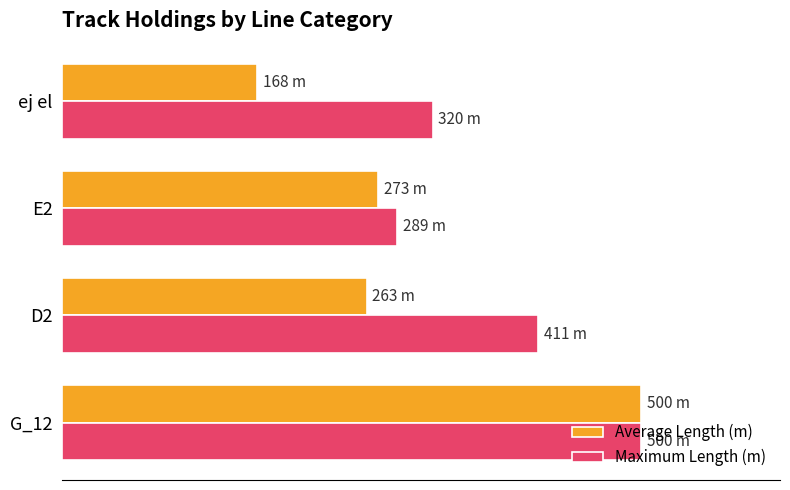

What are all the series names shown in the legend?

Average Length (m), Maximum Length (m)